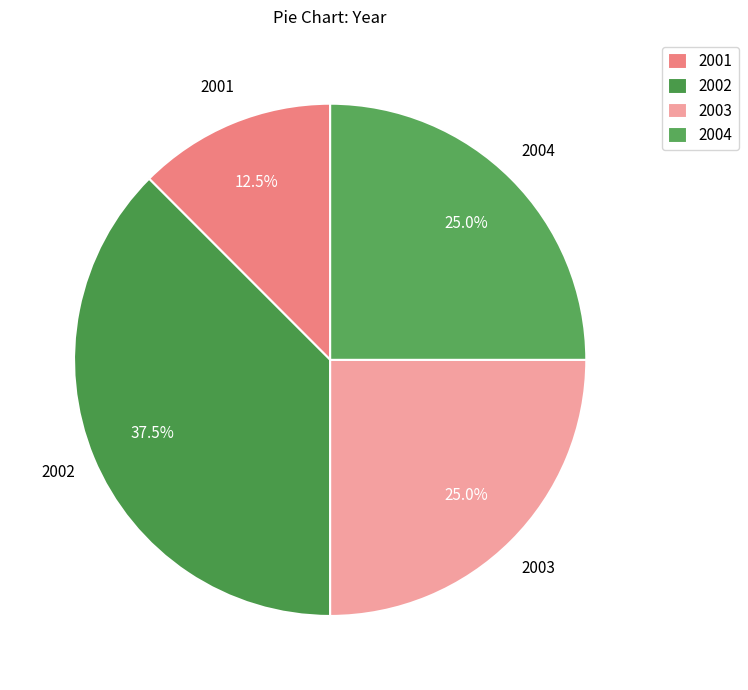

What percentage do 2001 and 2002 together represent?

50.0%